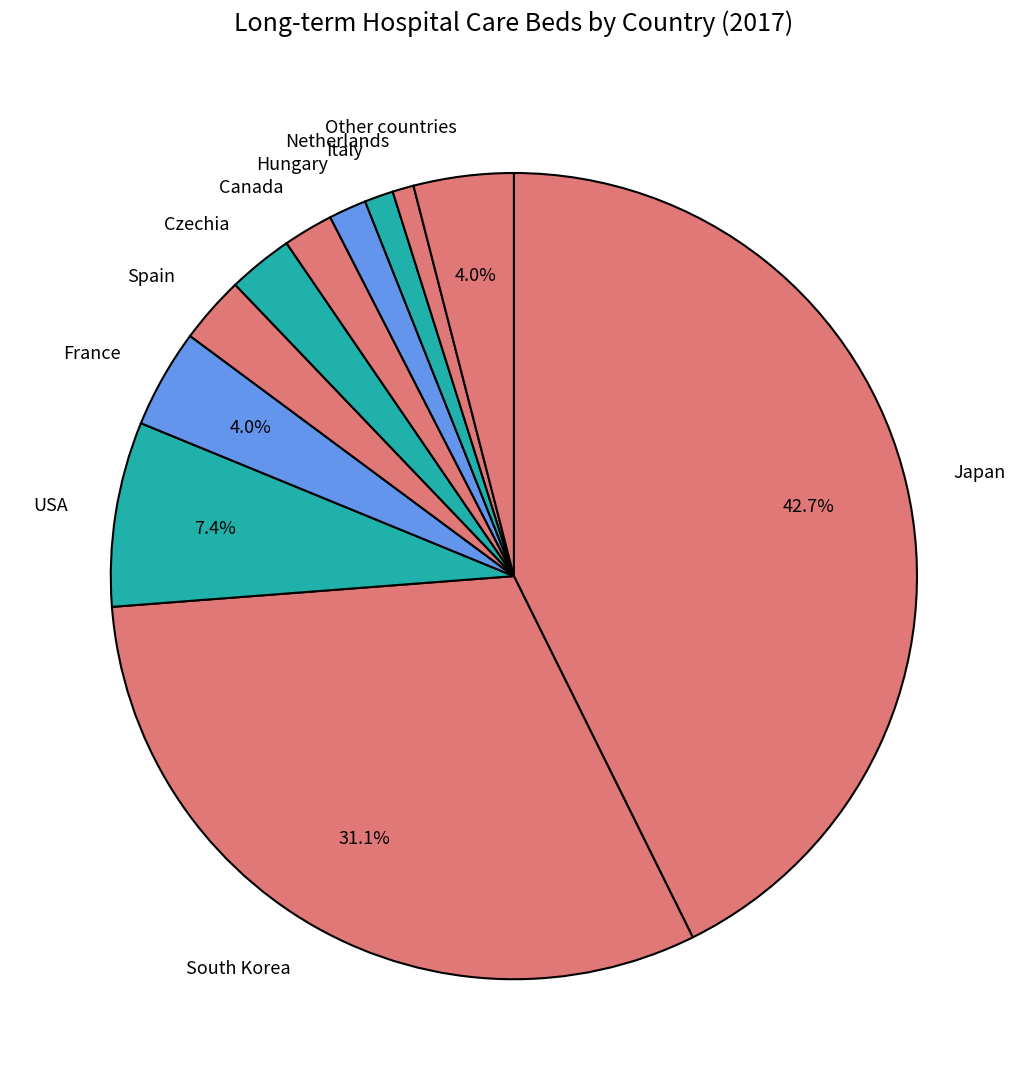

Between Italy and Japan, which is larger?

Japan